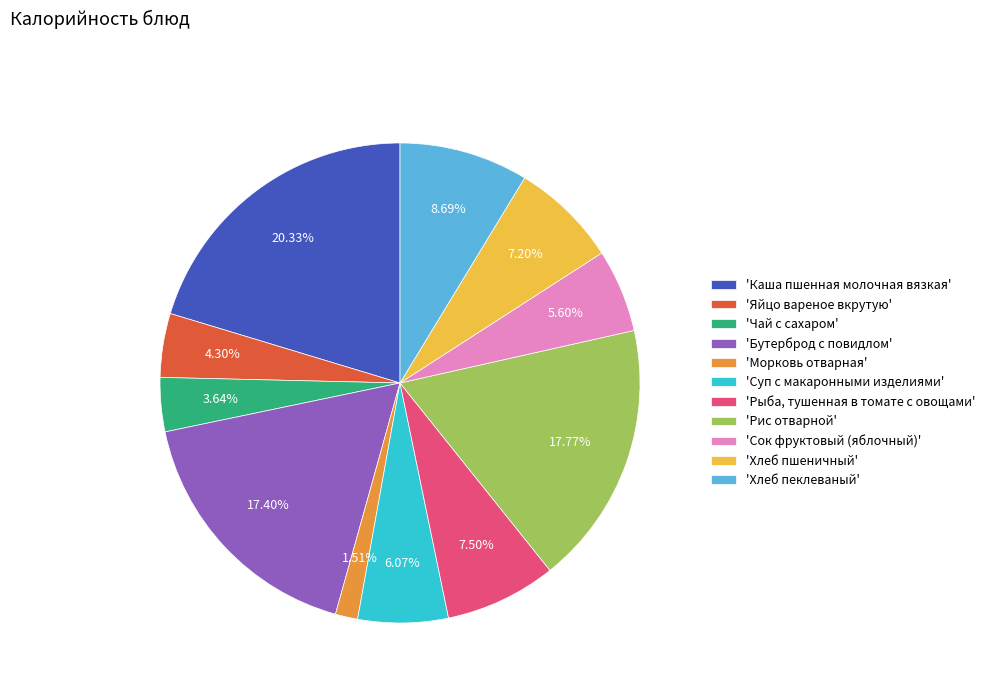

Rank the categories by value from lowest to highest.

'Морковь отварная', 'Чай с сахаром', 'Яйцо вареное вкрутую', 'Сок фруктовый (яблочный)', 'Суп с макаронными изделиями', 'Хлеб пшеничный', 'Рыба, тушенная в томате с овощами', 'Хлеб пеклеваный', 'Бутерброд с повидлом', 'Рис отварной', 'Каша пшенная молочная вязкая'